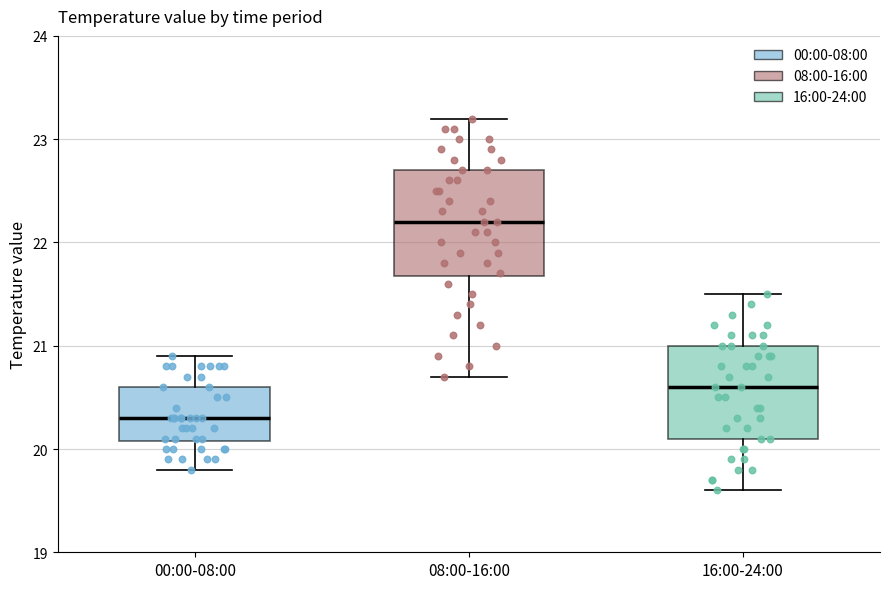

Which box's median line is the lowest?

00:00-08:00